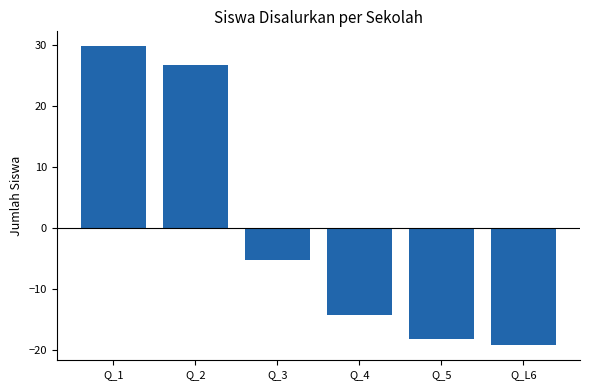

Reading right to left, transcribe all the data shown in this chart.

Q_L6=-19.2	Q_5=-18.2	Q_4=-14.2	Q_3=-5.2	Q_2=26.8	Q_1=29.8